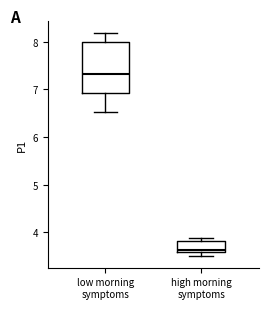

Reading left to right, read every box against the y-axis: the position of its median line, the range the box covers, and the ends of its whiskers. The values are not printed on the chart, so give them approximately, as read against the axis.

low morning symptoms: median 7.3, box 6.9 to 8.0, whiskers 6.5 to 8.2
high morning symptoms: median 3.6 (just above the box's lower edge), box 3.6 to 3.8, whiskers 3.5 to 3.9